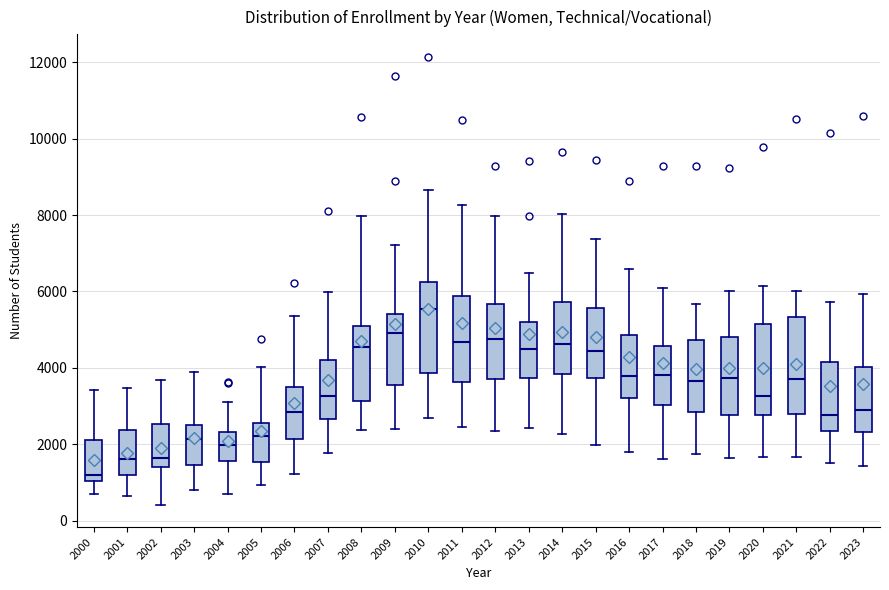

Where does the median line of the box at x = 2008 sit on the y-axis? The values are not printed on the chart, so give them approximately, as read against the axis.

4600